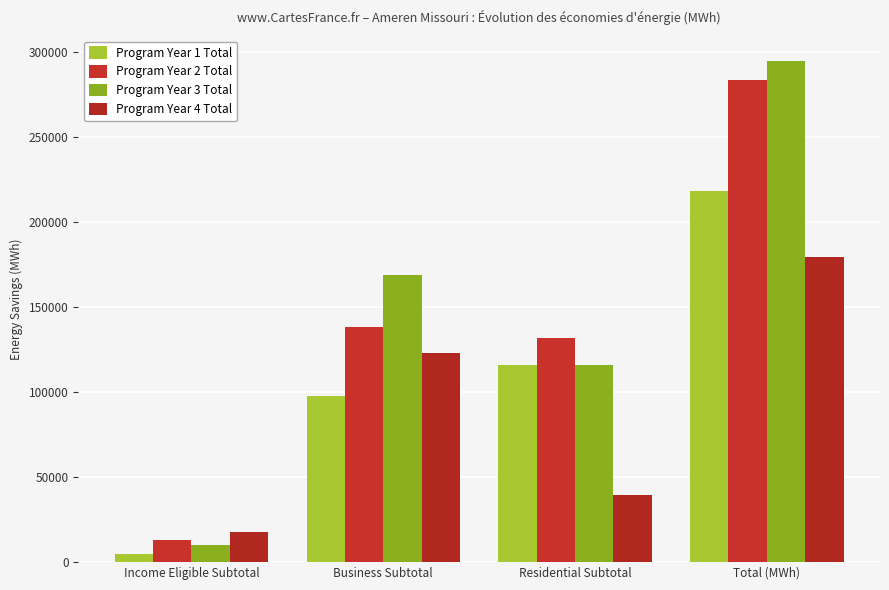

What position from the left is Residential Subtotal?

3